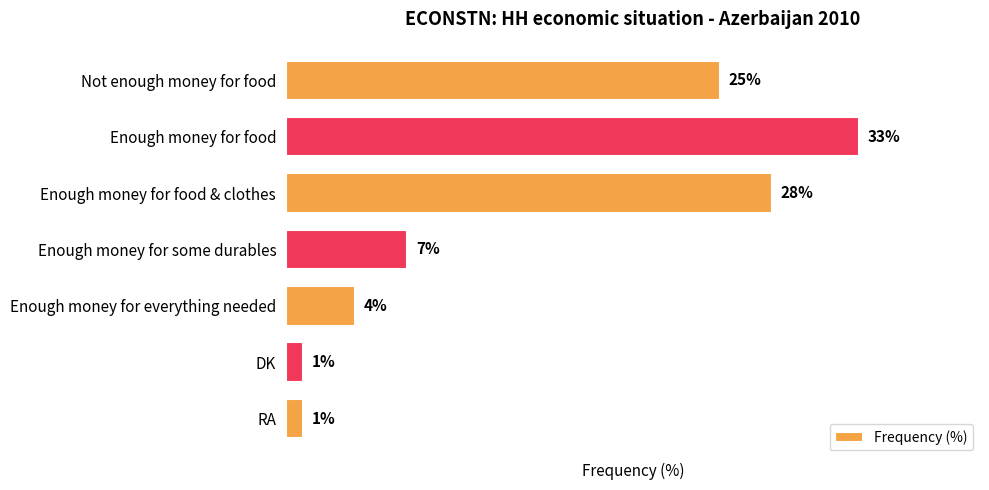

What is the label of the 5th bar from the top?

Enough money for everything needed